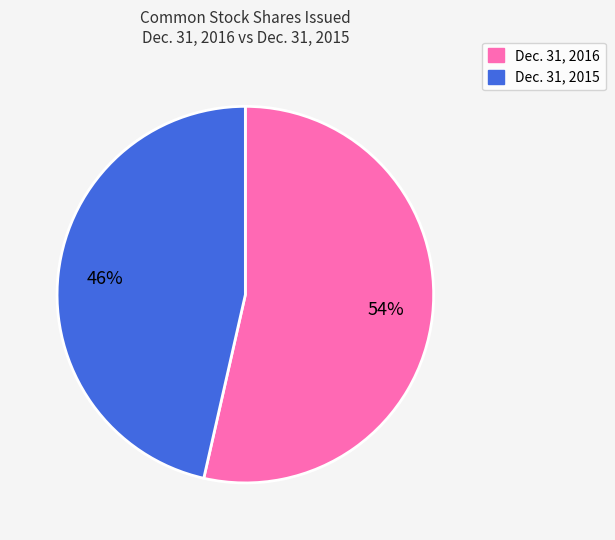

Is there a majority slice in this chart?

Yes